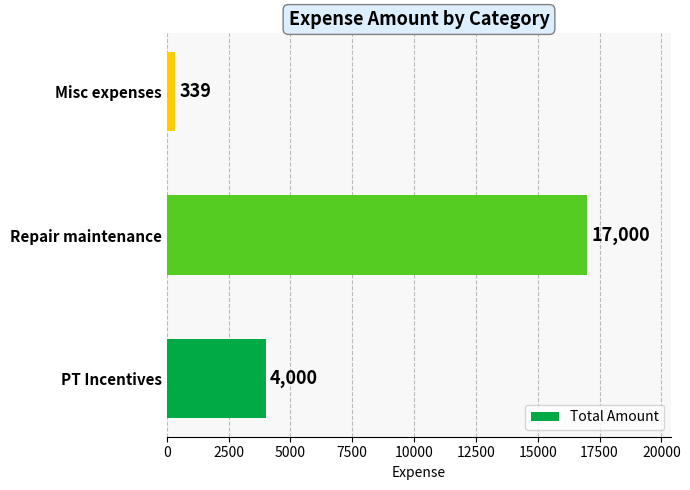

How many distinct data groups are displayed?

1